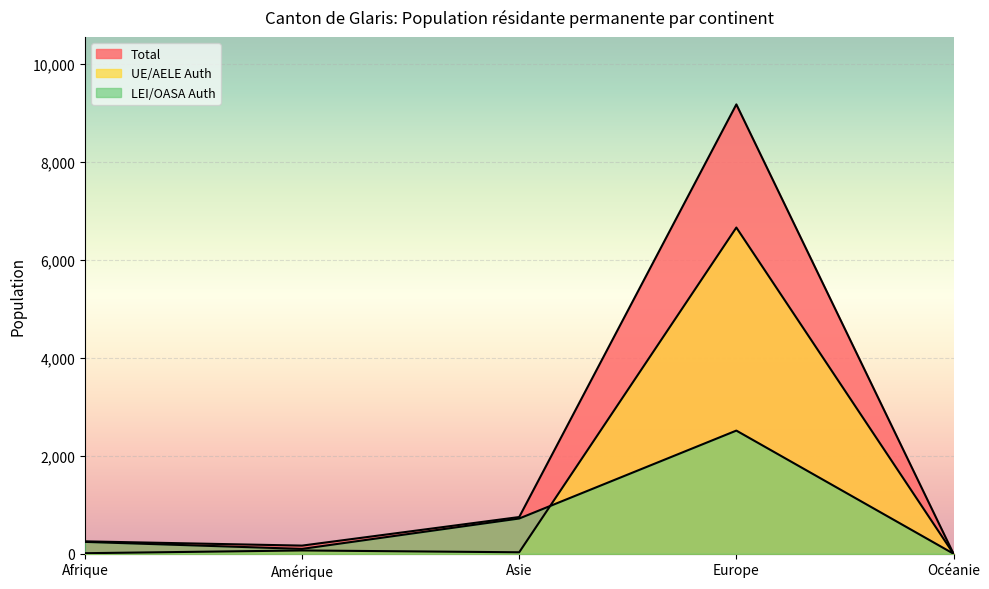

What is the sum of the UE/AELE Auth values at Europe and Asie?

6686